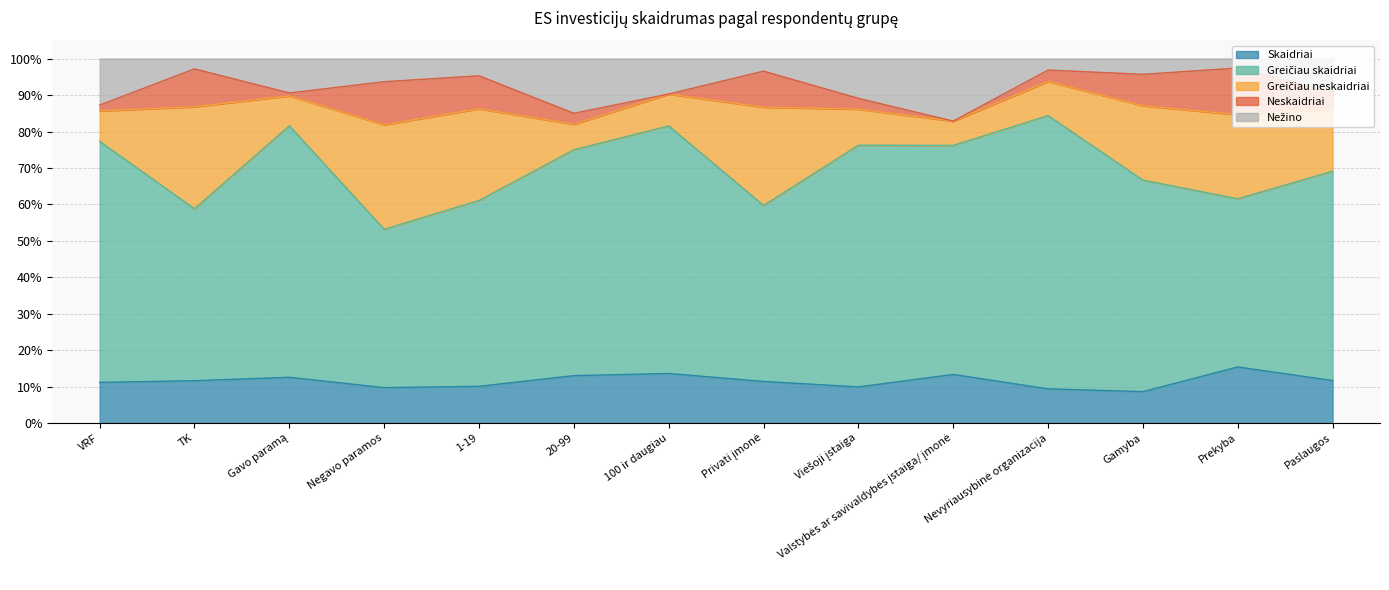

At how many categories does at least one series exceed 0?

14